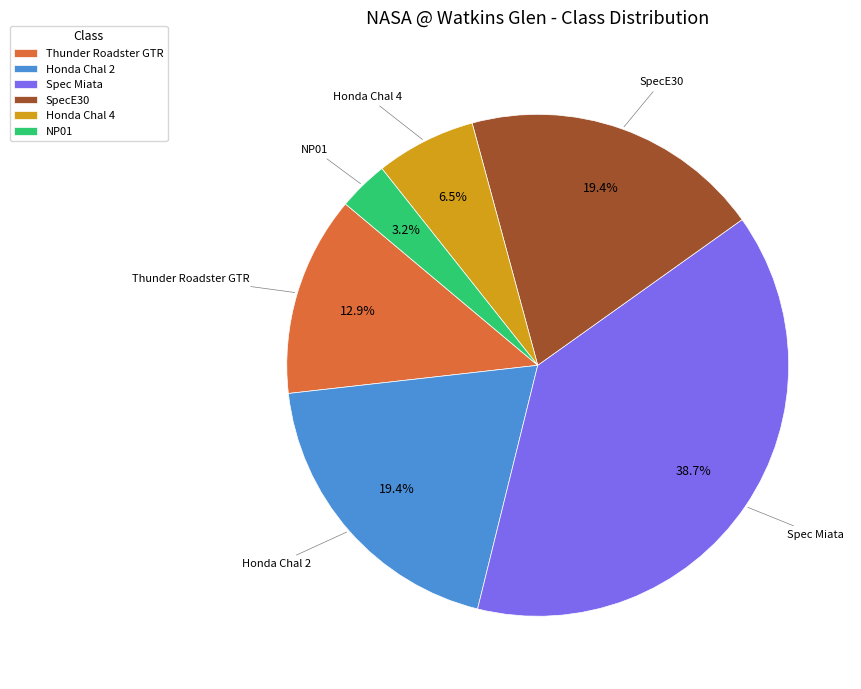

To the nearest percent, what is the combined percentage of Honda Chal 2 and SpecE30?

39%